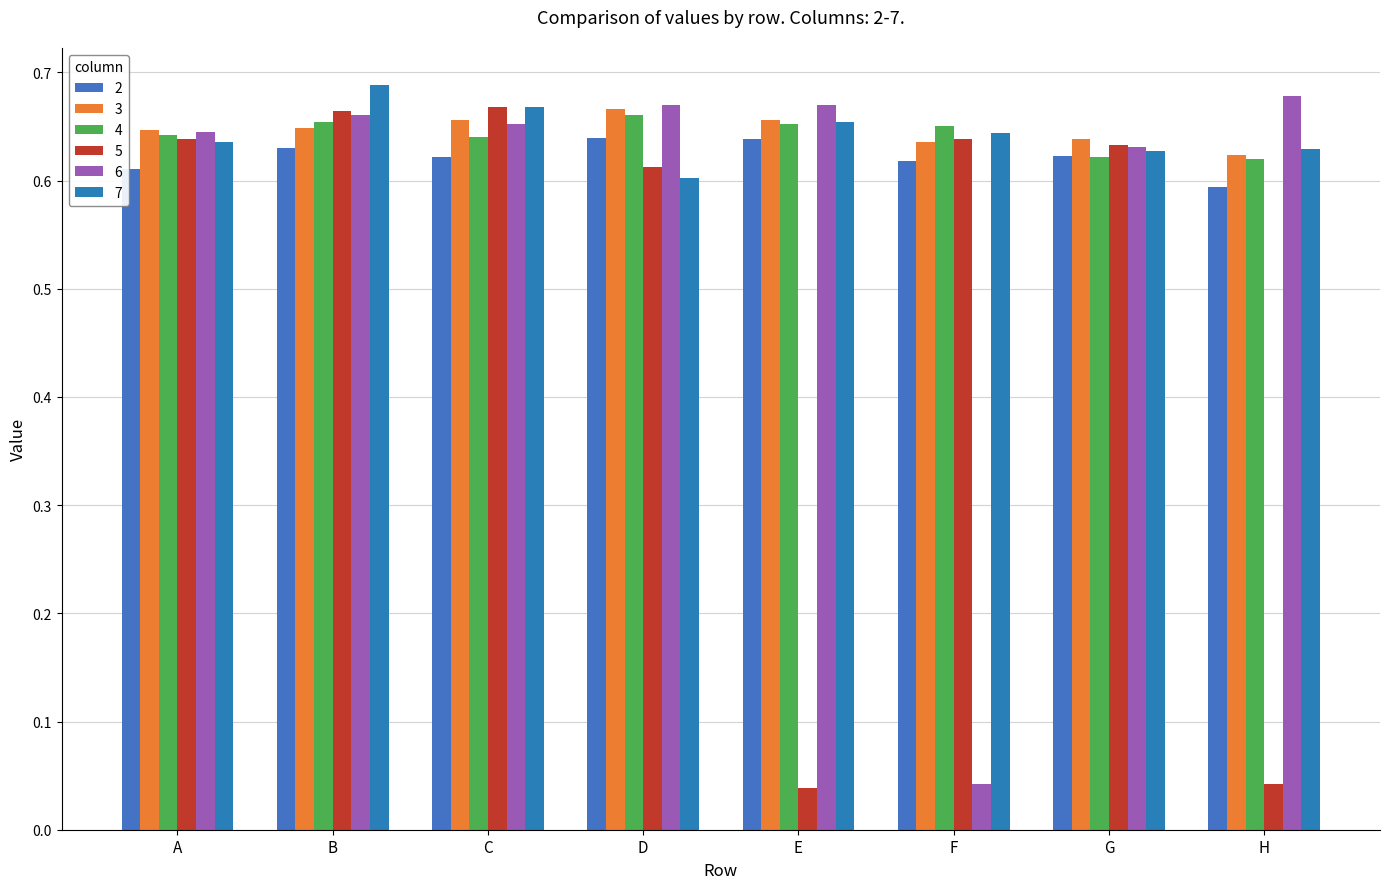

What are all the series names shown in the legend?

2, 3, 4, 5, 6, 7